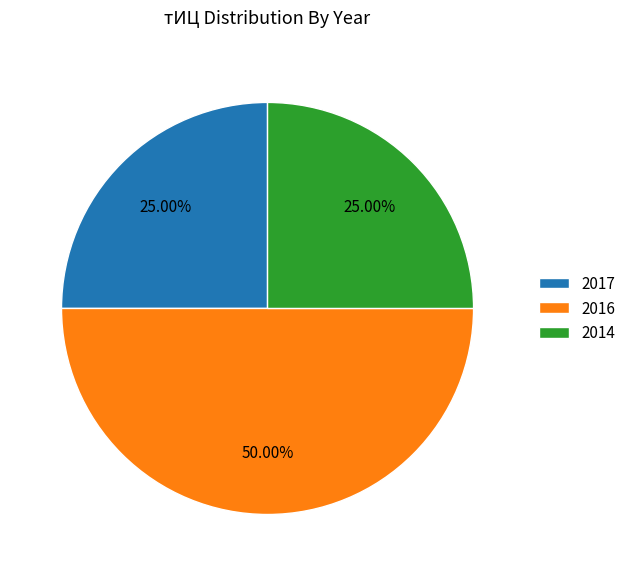

Which category has the biggest portion of the pie?

2016